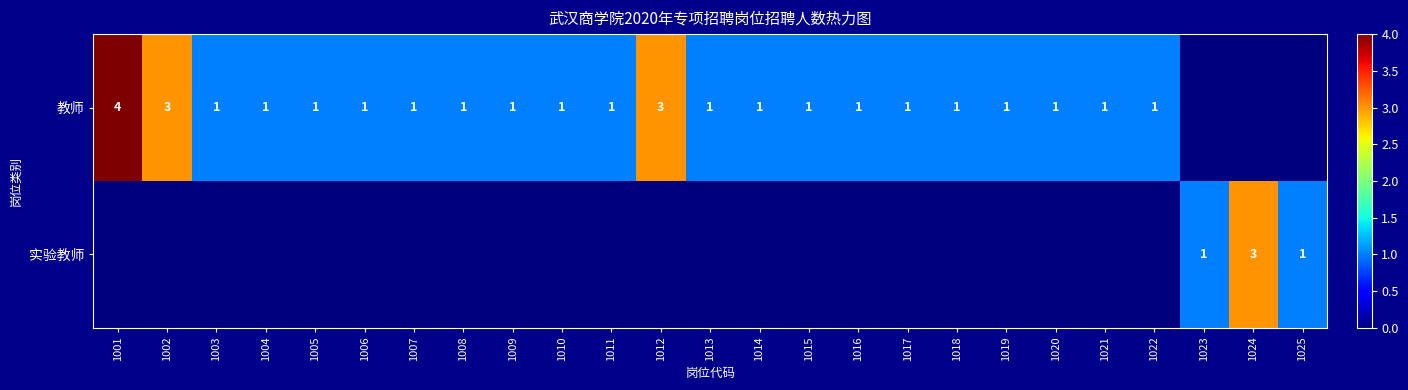

Which series has the largest total across all categories?

教师